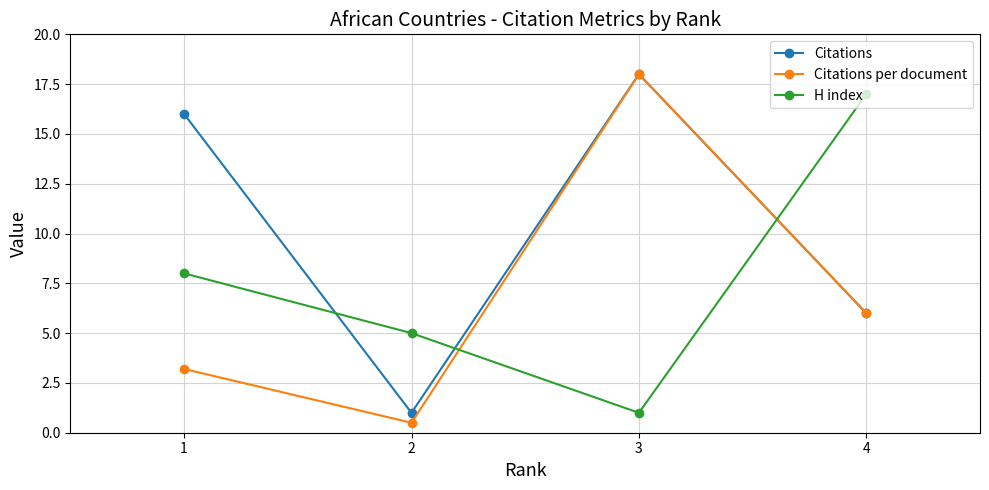

What is the difference between the second highest and second lowest values in the H index series?

3.0